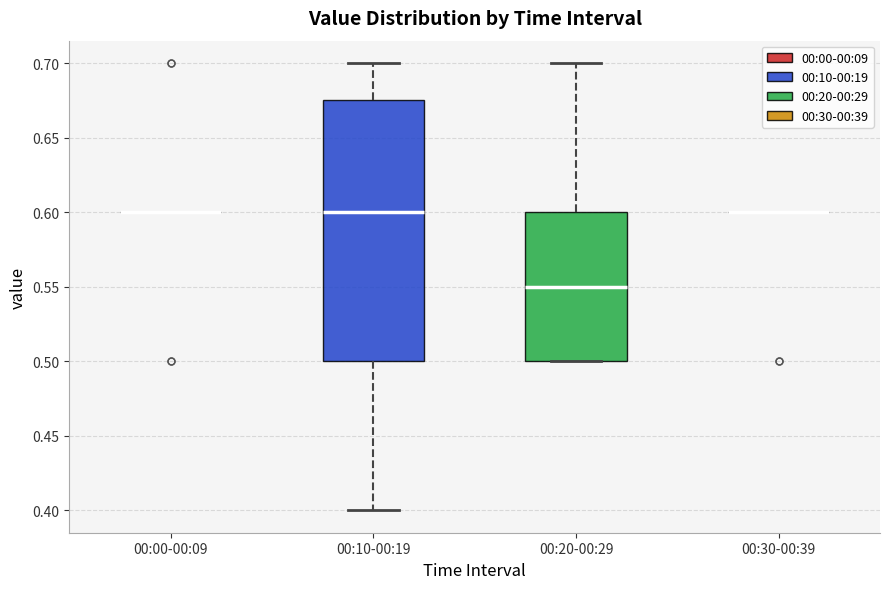

Comparing the boxes themselves (not the whiskers), which one is the tallest?

00:10-00:19